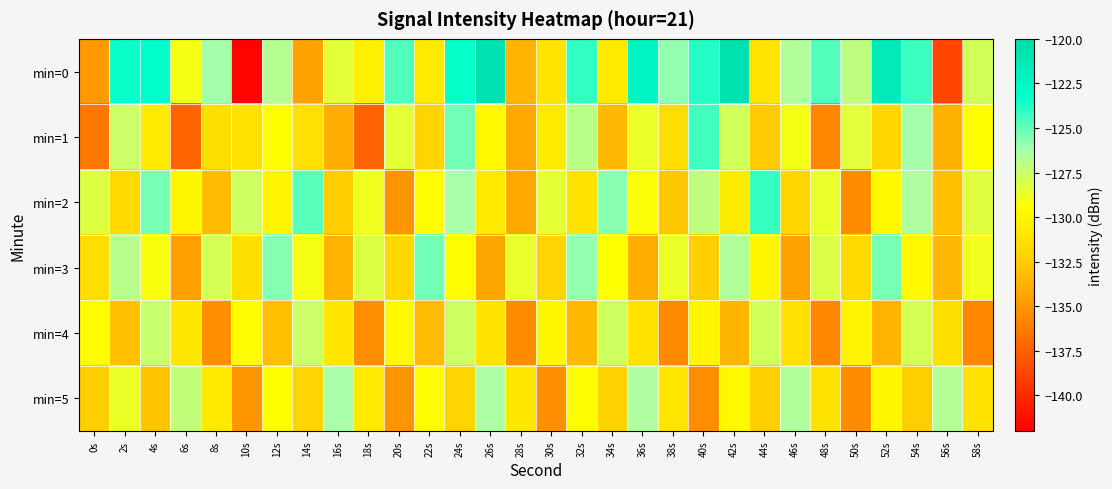

Reading left to right, list all the values displayed in this chart.

min=0: 0s=-134.9	2s=-123.4	4s=-123.2	6s=-129.1	8s=-126.2	10s=-141.8	12s=-126.8	14s=-134.5	16s=-128.3	18s=-130.4	20s=-124.7	22s=-130.7	24s=-123.3	26s=-120.6	28s=-133.7	30s=-131.0	32s=-124.1	34s=-130.7	36s=-122.2	38s=-125.9	40s=-123.8	42s=-120.4	44s=-131.0	46s=-126.6	48s=-124.7	50s=-127.1	52s=-121.4	54s=-124.3	56s=-138.8	58s=-127.8
min=1: 0s=-136.4	2s=-127.5	4s=-130.6	6s=-137.3	8s=-131.4	10s=-131.2	12s=-129.5	14s=-131.3	16s=-133.9	18s=-137.4	20s=-128.5	22s=-132.1	24s=-125.3	26s=-129.8	28s=-134.2	30s=-130.6	32s=-126.9	34s=-133.4	36s=-128.7	38s=-131.5	40s=-124.3	42s=-127.8	44s=-132.6	46s=-129.1	48s=-135.7	50s=-128.4	52s=-131.9	54s=-126.2	56s=-133.8	58s=-129.5
min=2: 0s=-128.2	2s=-131.7	4s=-125.4	6s=-129.9	8s=-133.3	10s=-127.6	12s=-130.1	14s=-124.8	16s=-132.5	18s=-128.9	20s=-135.2	22s=-129.6	24s=-126.3	26s=-130.8	28s=-134.1	30s=-128.5	32s=-131.2	34s=-125.7	36s=-129.3	38s=-132.8	40s=-127.1	42s=-130.6	44s=-124.2	46s=-131.9	48s=-128.6	50s=-135.5	52s=-129.8	54s=-126.5	56s=-133.1	58s=-128.3
min=3: 0s=-131.5	2s=-126.8	4s=-129.2	6s=-134.6	8s=-127.9	10s=-131.4	12s=-125.6	14s=-129.1	16s=-133.7	18s=-128.2	20s=-131.8	22s=-125.3	24s=-129.7	26s=-134.3	28s=-128.6	30s=-132.1	32s=-125.9	34s=-129.4	36s=-134.0	38s=-128.7	40s=-132.3	42s=-126.6	44s=-129.9	46s=-134.5	48s=-128.1	50s=-131.7	52s=-125.4	54s=-129.8	56s=-133.4	58s=-128.9
min=4: 0s=-129.6	2s=-133.1	4s=-127.4	6s=-130.9	8s=-135.3	10s=-129.7	12s=-133.2	14s=-127.5	16s=-131.0	18s=-135.4	20s=-129.8	22s=-133.3	24s=-127.6	26s=-131.1	28s=-135.5	30s=-129.9	32s=-133.4	34s=-127.7	36s=-131.2	38s=-135.6	40s=-130.0	42s=-133.5	44s=-127.8	46s=-131.3	48s=-135.7	50s=-130.1	52s=-133.6	54s=-127.9	56s=-131.4	58s=-135.8
min=5: 0s=-132.4	2s=-128.7	4s=-132.9	6s=-127.2	8s=-130.7	10s=-135.1	12s=-129.5	14s=-132.0	16s=-126.3	18s=-130.8	20s=-135.2	22s=-129.6	24s=-132.1	26s=-126.4	28s=-130.9	30s=-135.3	32s=-129.7	34s=-132.2	36s=-126.5	38s=-131.0	40s=-135.4	42s=-129.8	44s=-132.3	46s=-126.6	48s=-131.1	50s=-135.5	52s=-129.9	54s=-132.4	56s=-126.7	58s=-131.2